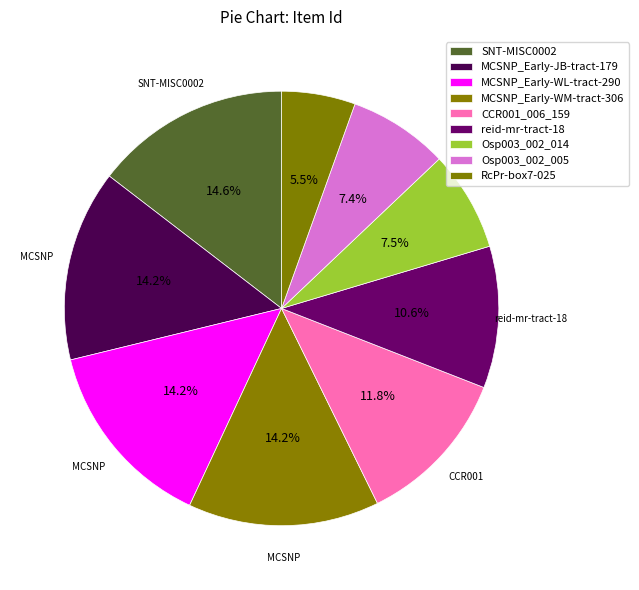

How many segments does this pie chart have?

9